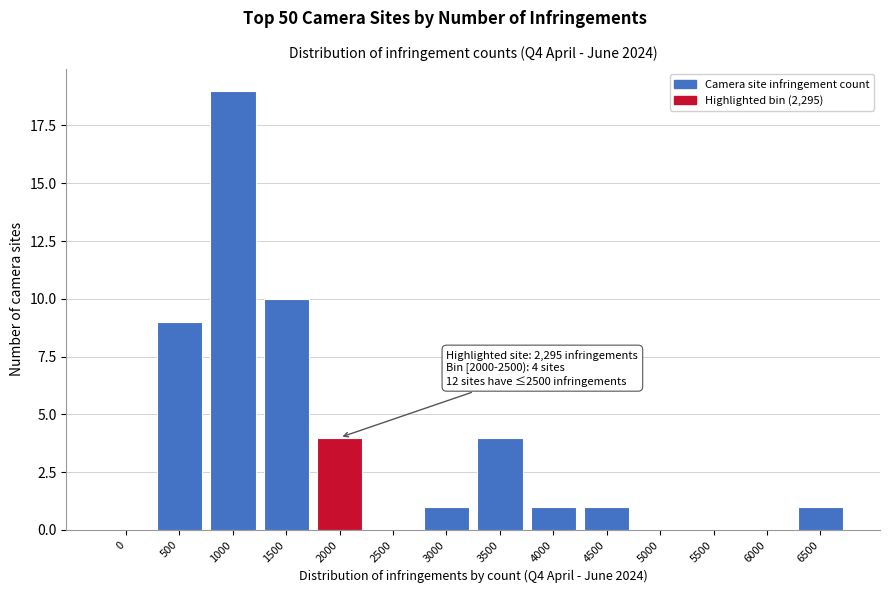

Reading left to right, list all the values displayed in this chart.

0=0	500=9	1000=19	1500=10	2000=4	2500=0	3000=1	3500=4	4000=1	4500=1	5000=0	5500=0	6000=0	6500=1